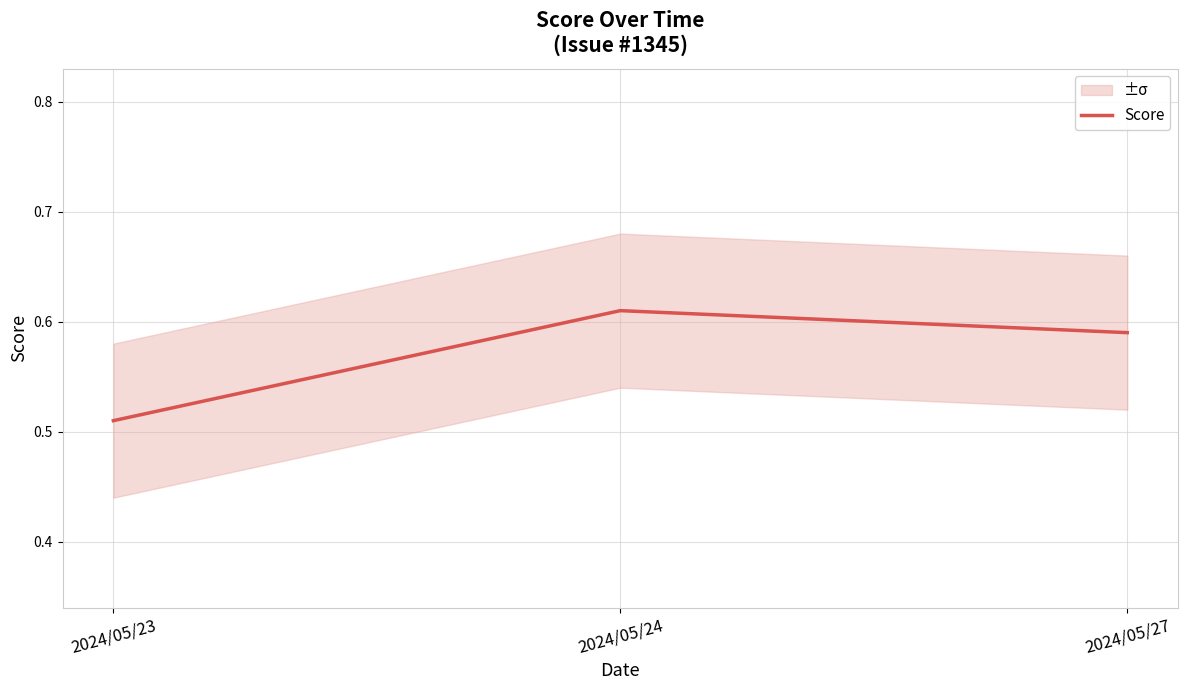

How many lines are shown in the chart?

1